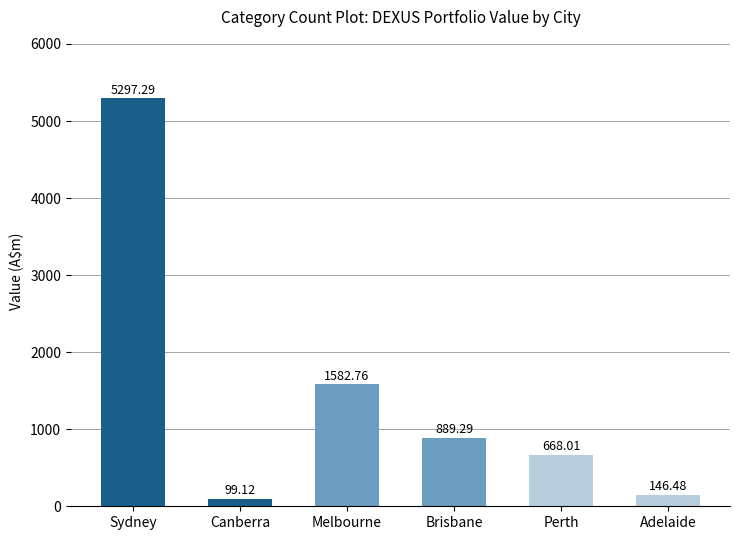

What is the difference between the second highest and second lowest values?

1436.3